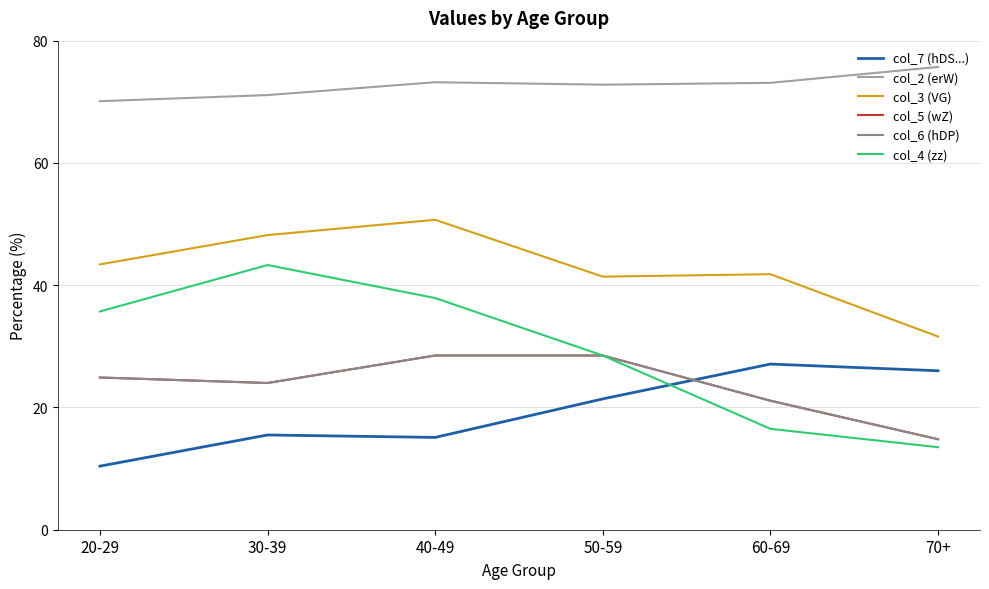

What is the difference between the second highest and second lowest values in the col_7 (hDS...) series?

10.9